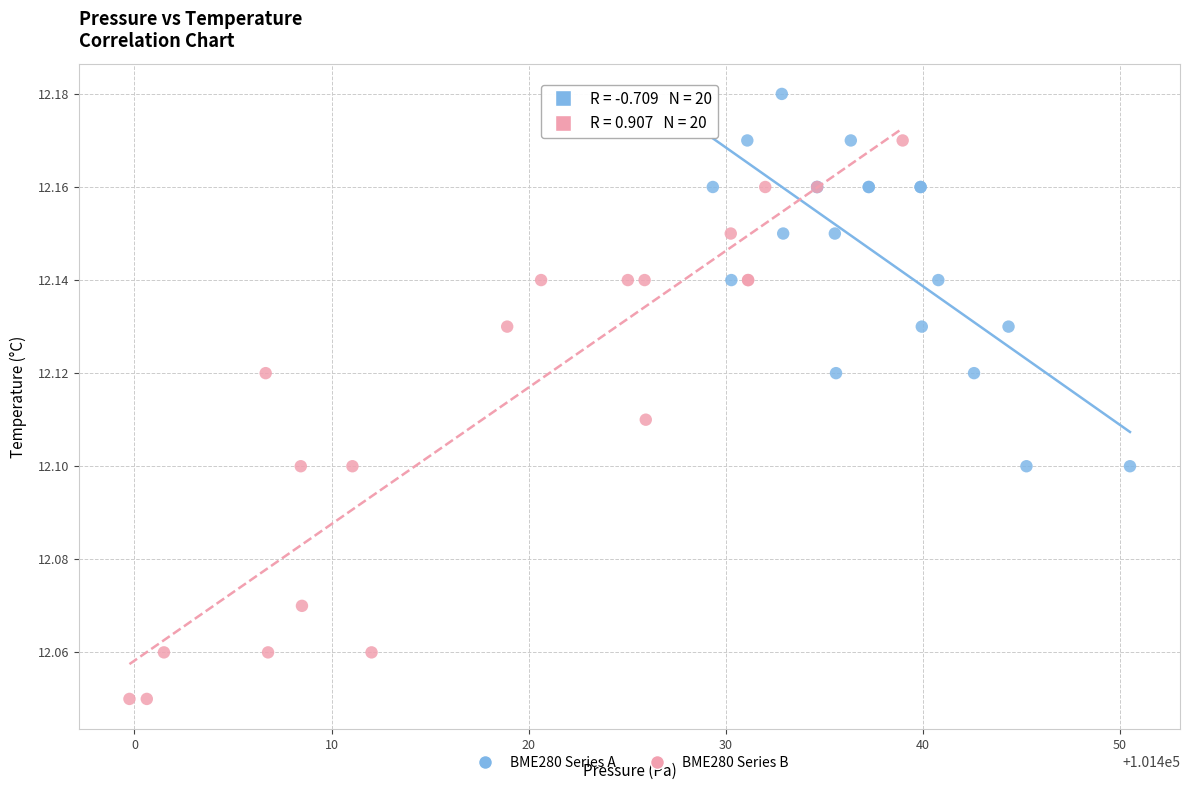

Which series reaches the maximum Y coordinate?

BME280 Series A